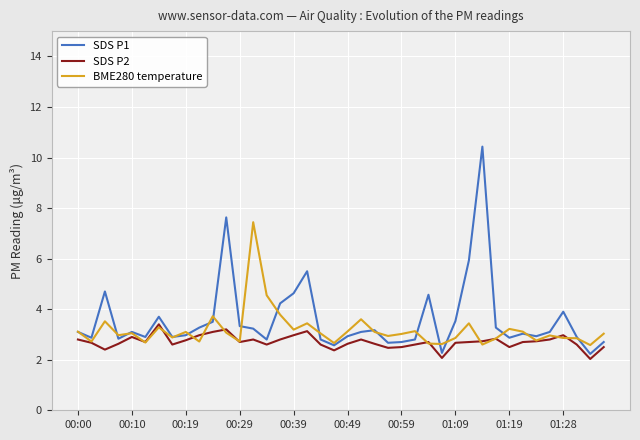

Which series has the largest range (max minus min)?

SDS P1